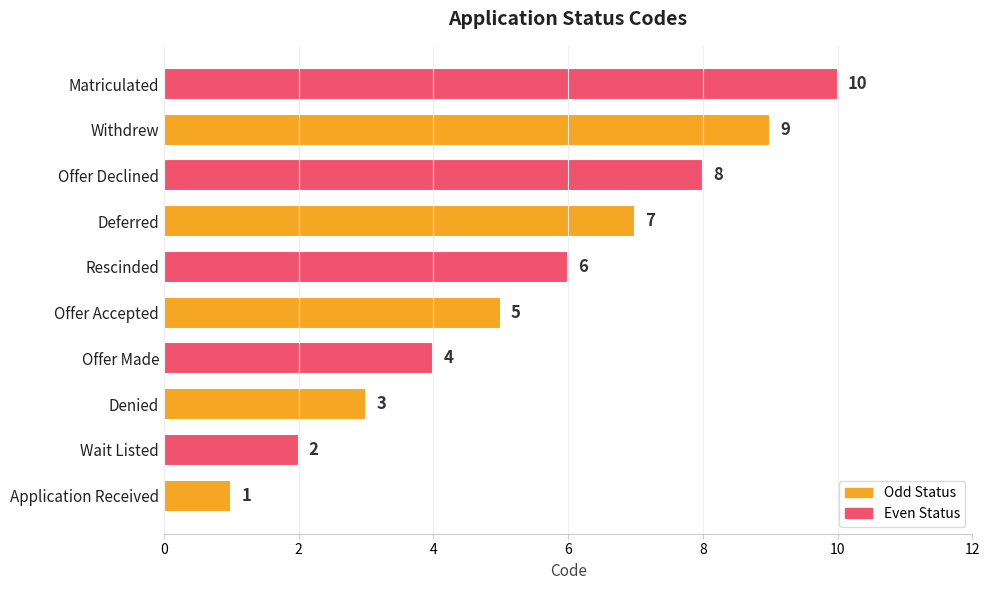

What is the maximum value shown in the chart?

10